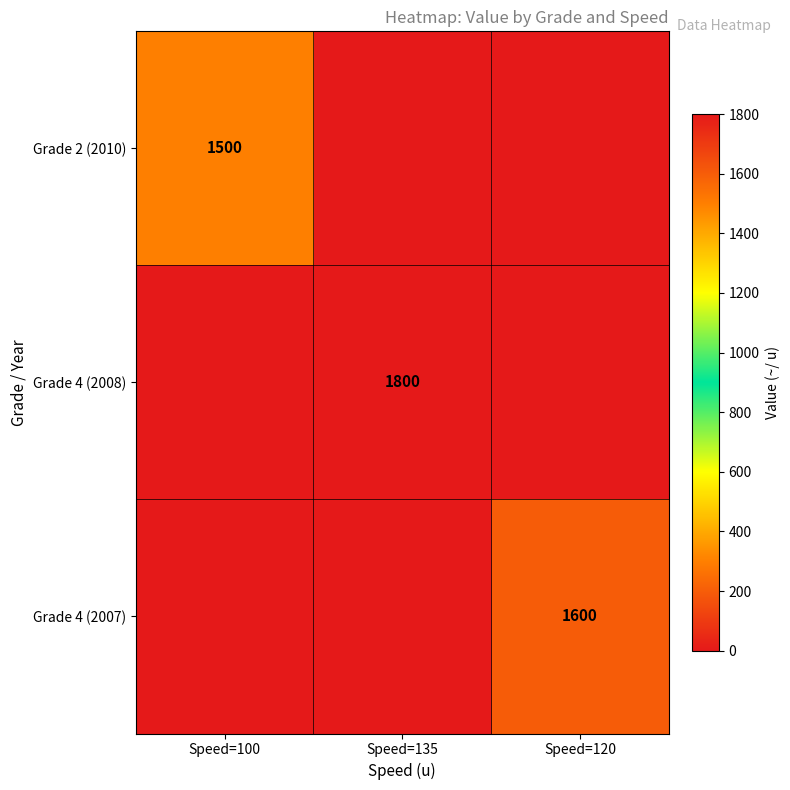

Is it true that Grade 4 (2007) equals 1600 at Speed=120?

True